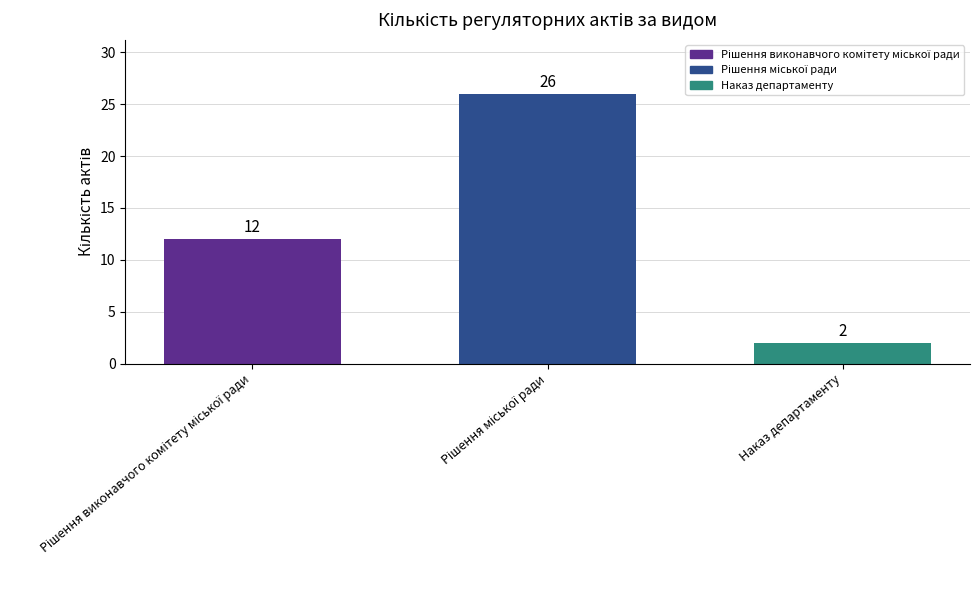

True or false: the data shows 3 at Наказ департаменту.

False